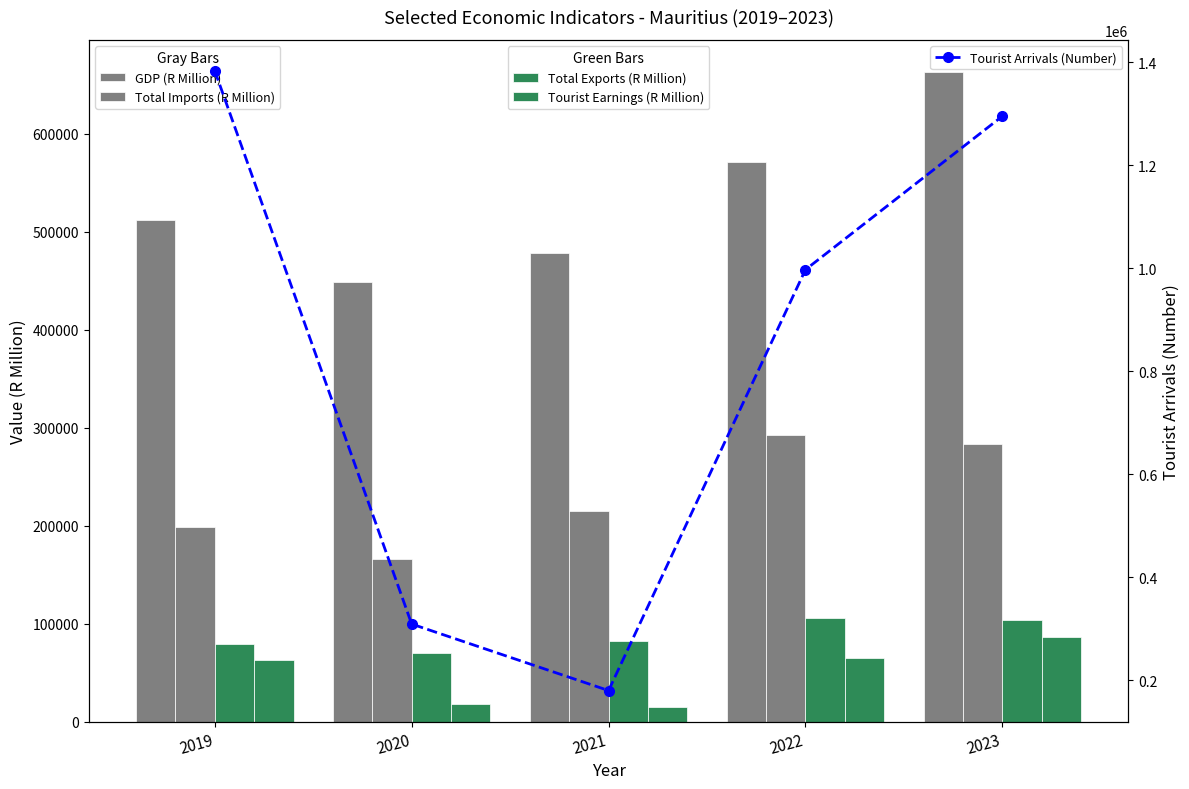

Count the number of data series in this chart.

5